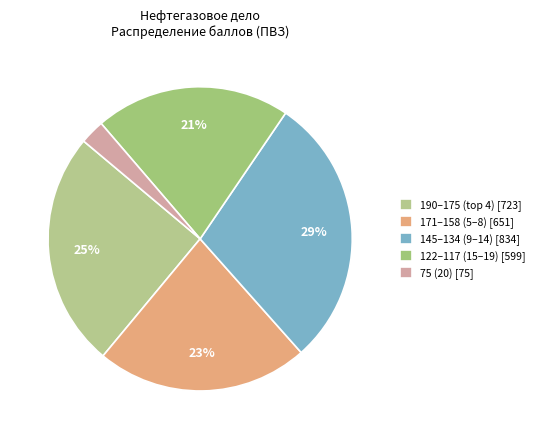

To the nearest percent, what is the difference between the largest and smallest slice percentages?

26%